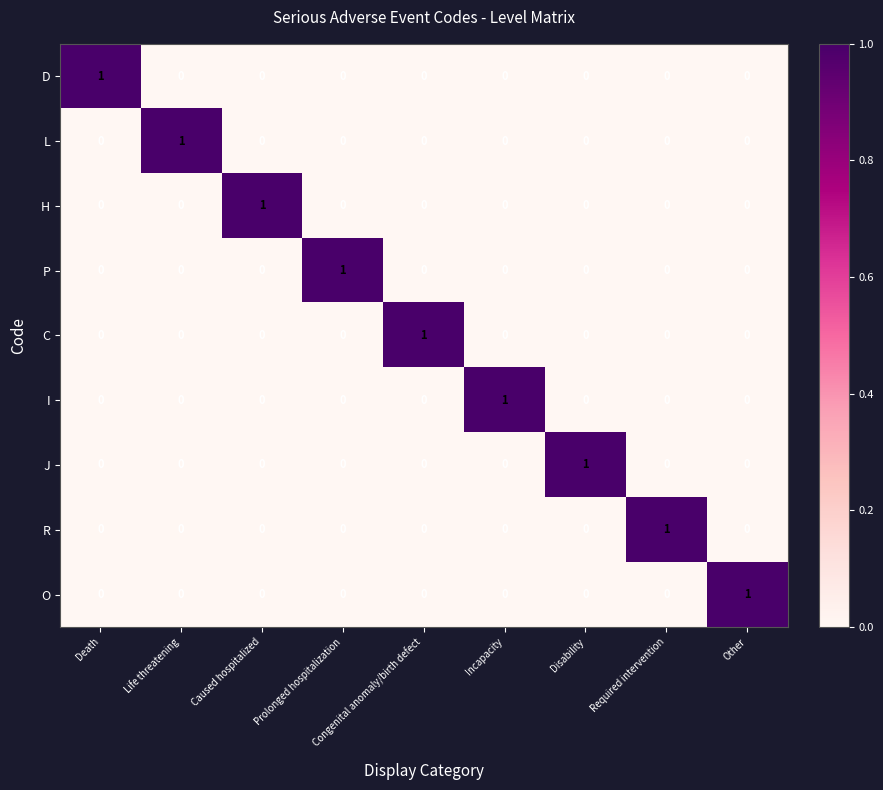

What is the total value across all series at Life threatening?

1